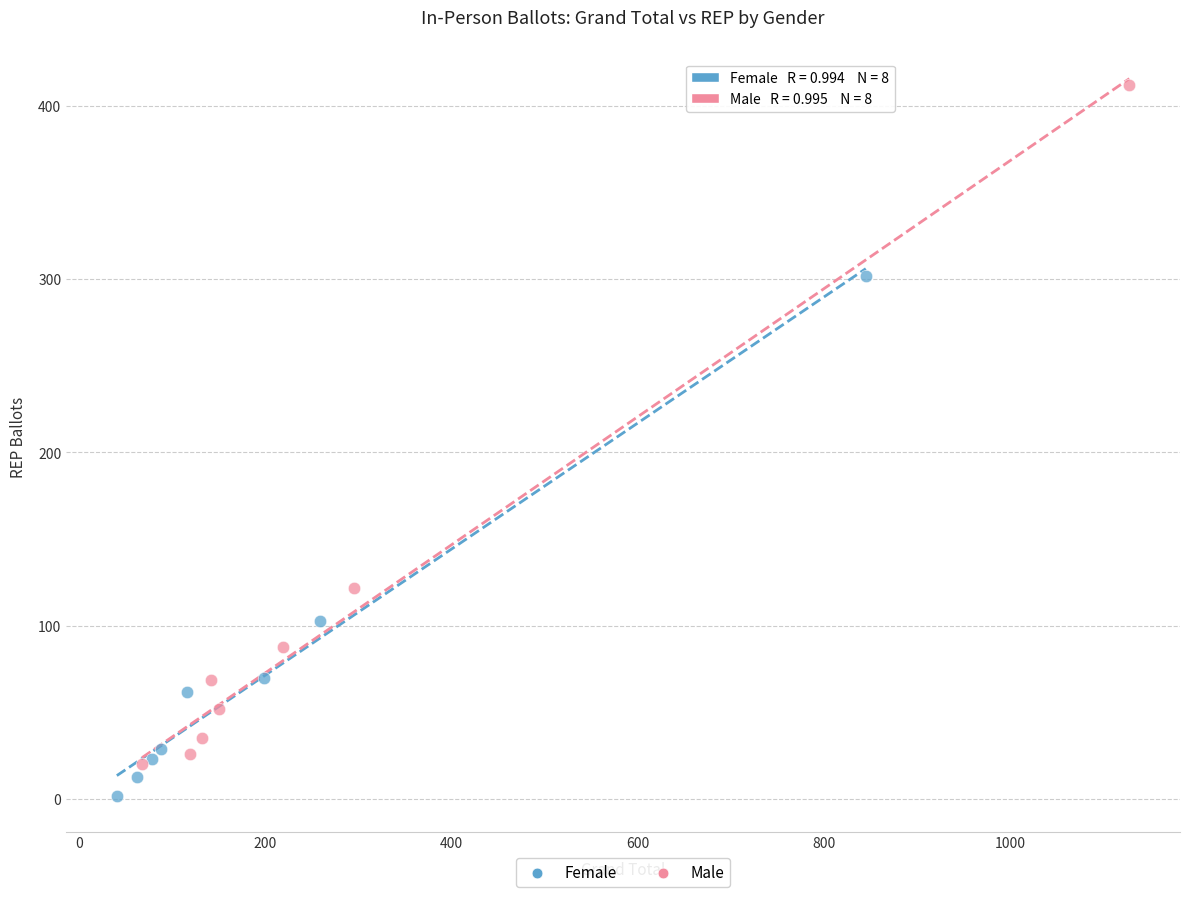

Which series contains the lowest Y value?

Female